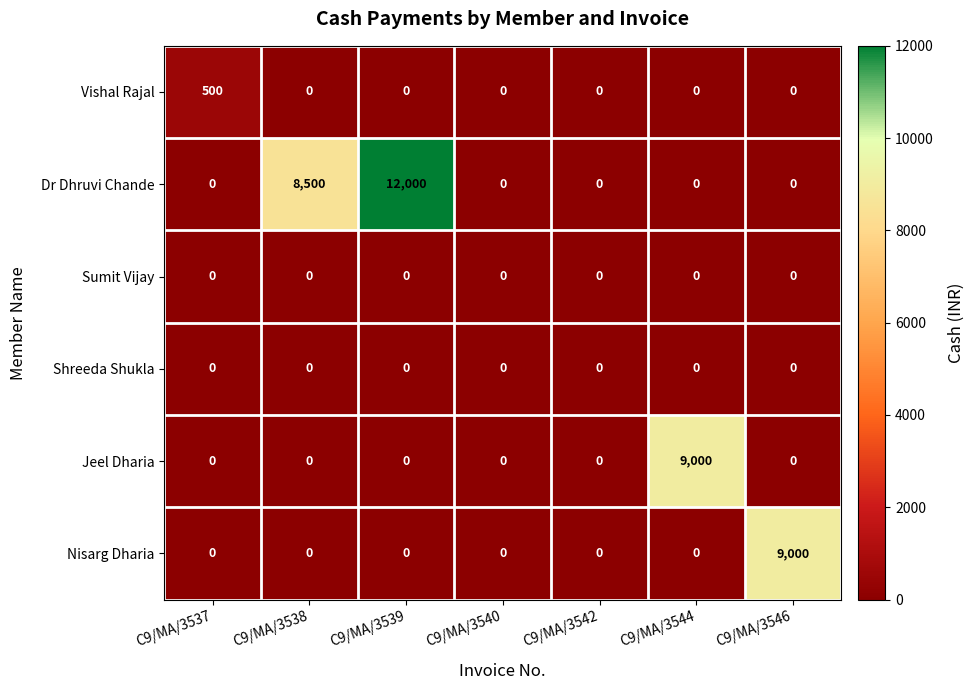

What is the spread (max minus min) of values at C9/MA/3537?

500